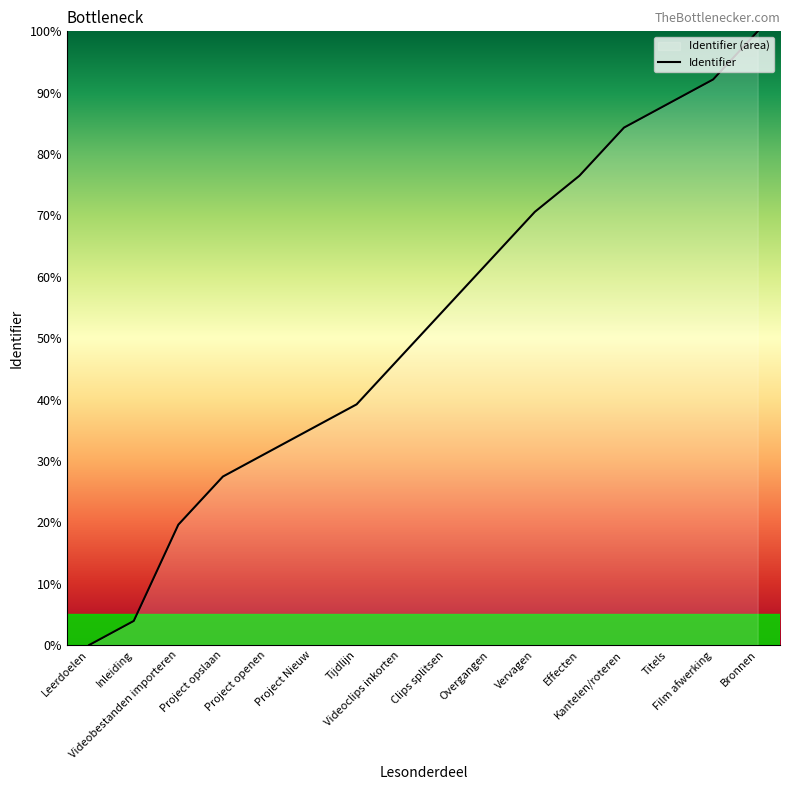

Which label corresponds to the smallest value in the chart?

Leerdoelen